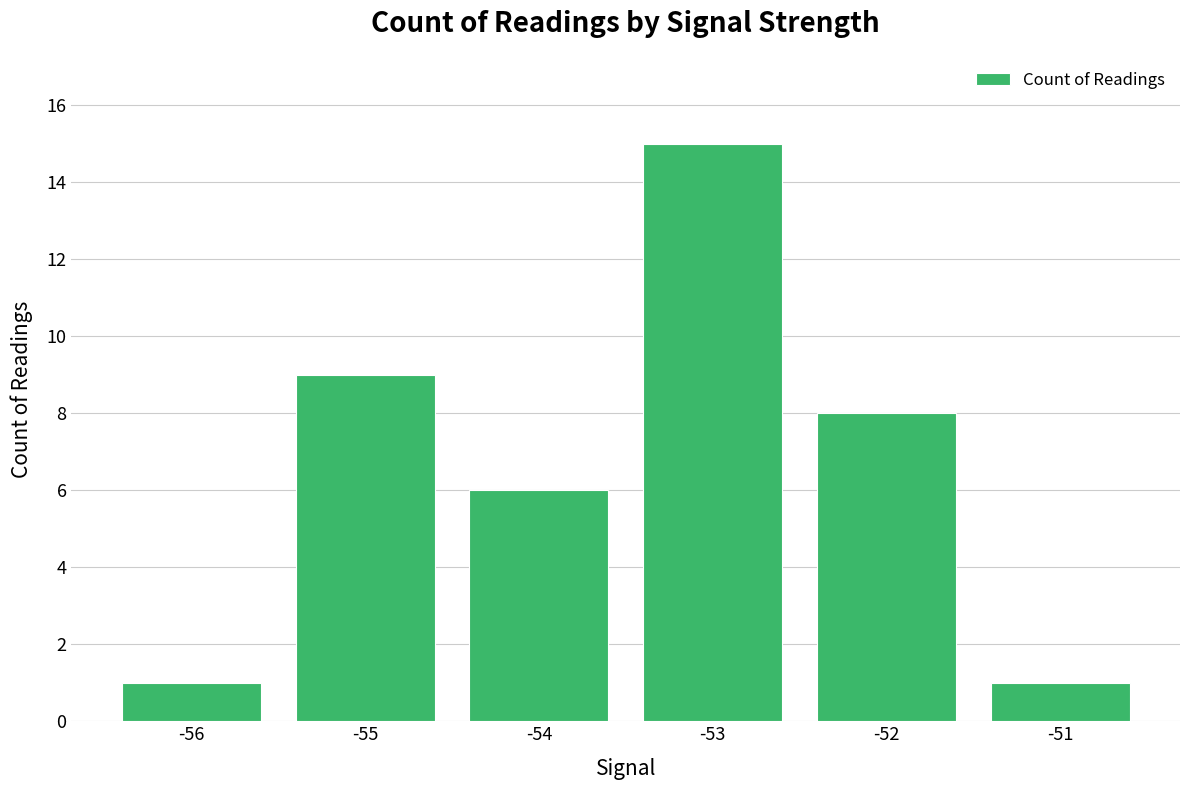

What is the change in value from -55 to -52?

-1